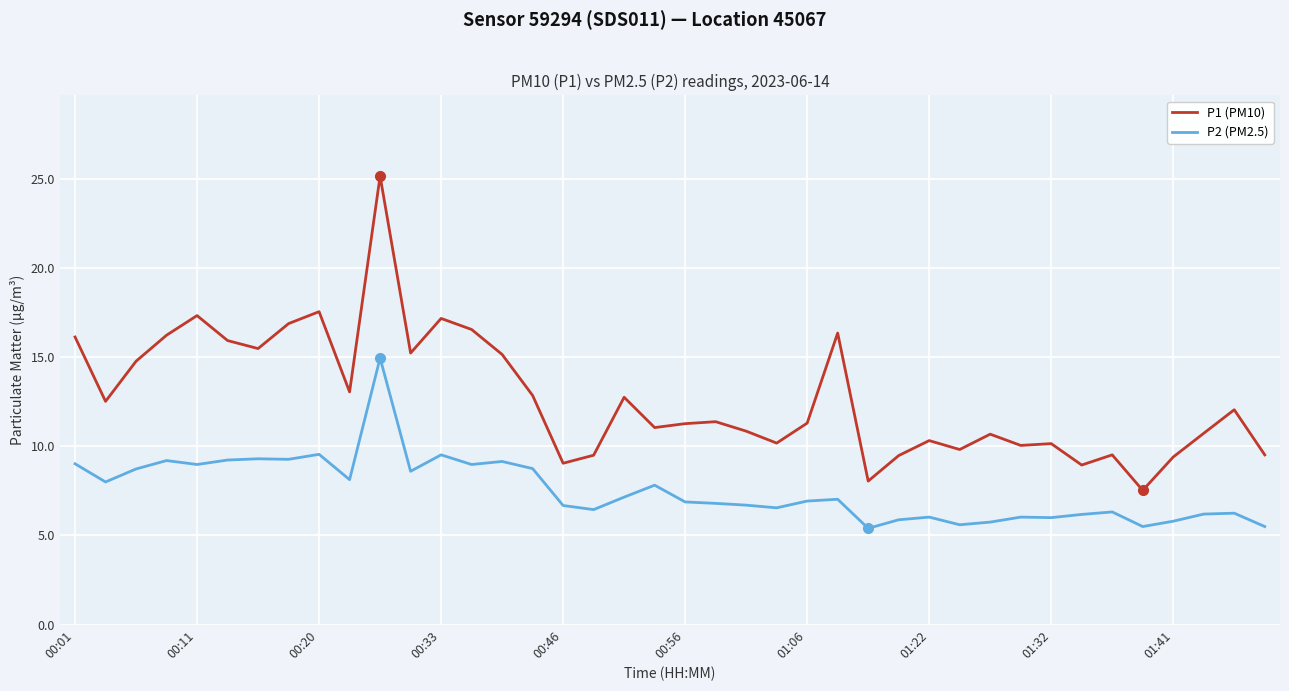

At how many categories does at least one series exceed 22?

1